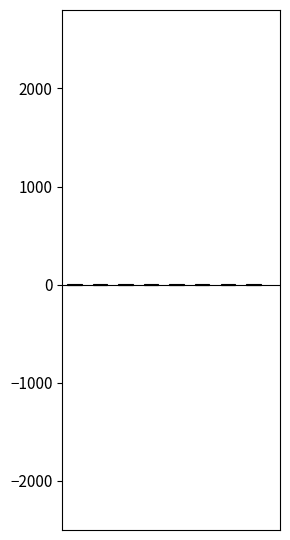

Which series changed the most between 1 and 5?

Negative Equity Components